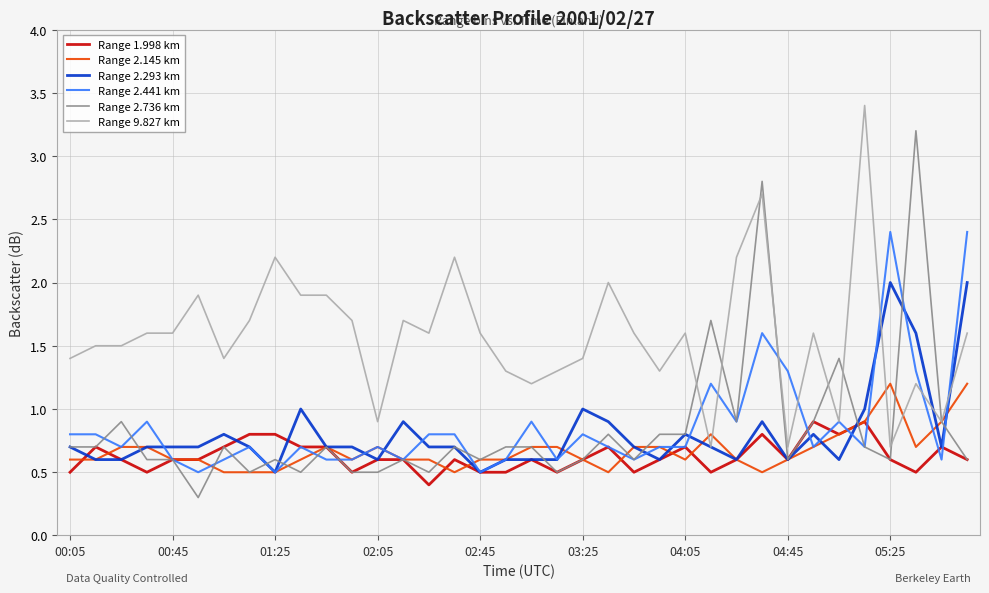

What is the difference between the maximum and minimum values in the Range 2.145 km series?

0.7